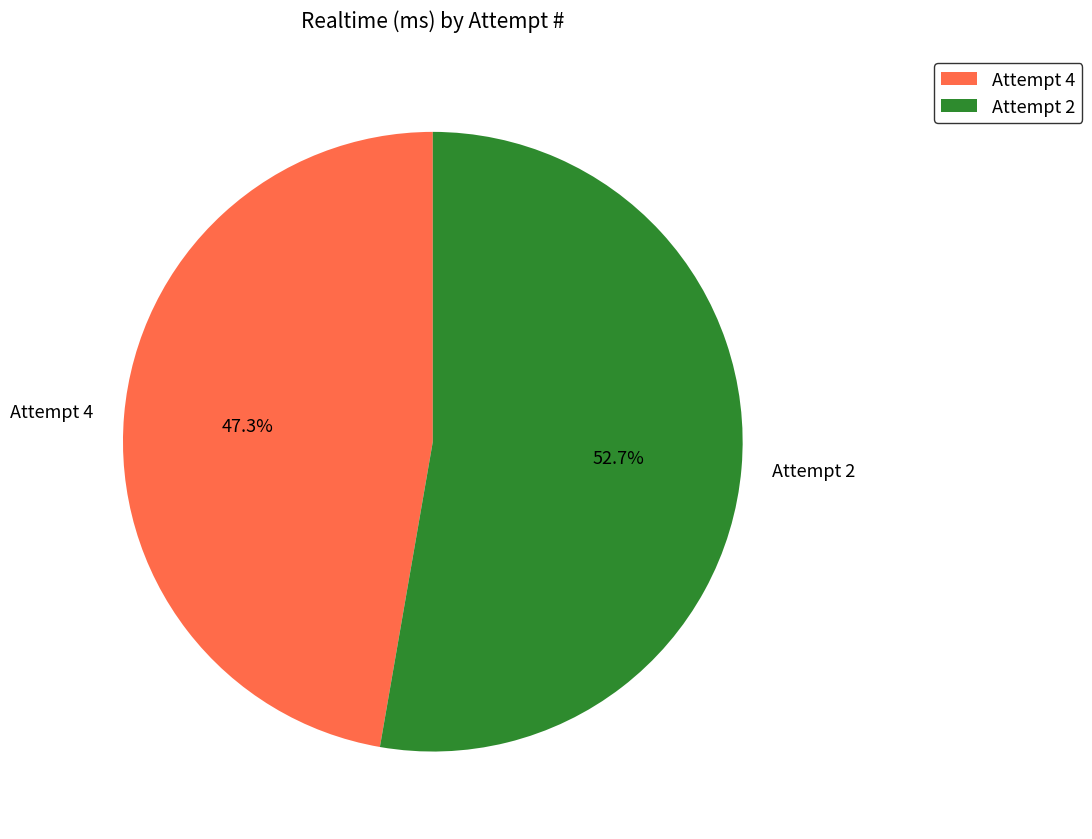

Which slice is the largest?

Attempt 2